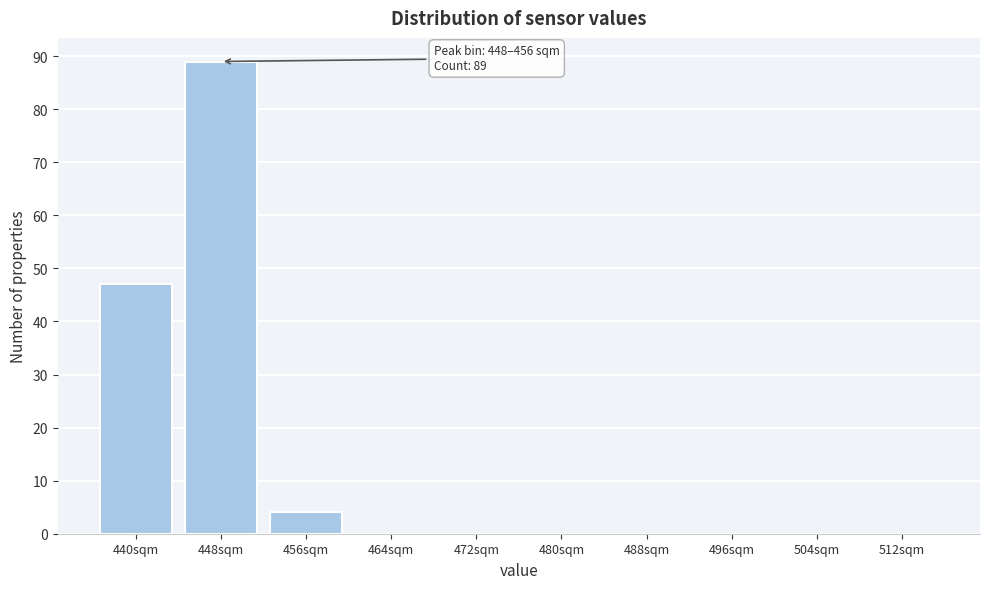

Reading left to right, transcribe all the data shown in this chart.

440sqm=47	448sqm=89	456sqm=4	464sqm=0	472sqm=0	480sqm=0	488sqm=0	496sqm=0	504sqm=0	512sqm=0